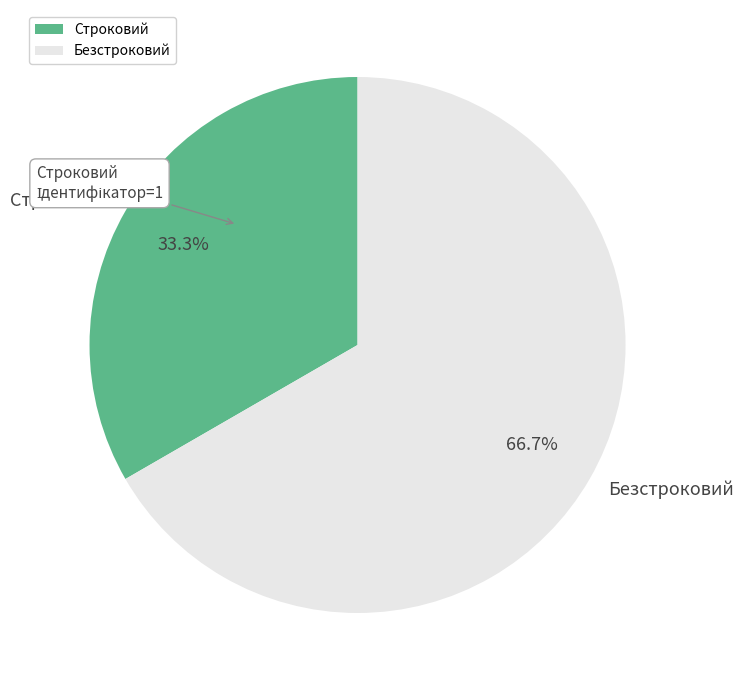

To the nearest percent, what percentage of the pie is Строковий?

33%